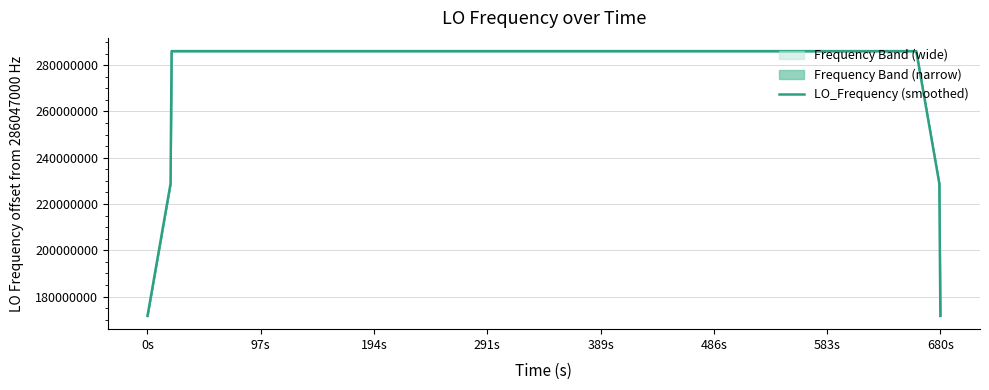

What is the lowest value of the LO_Frequency (smoothed) series?

171628199.1